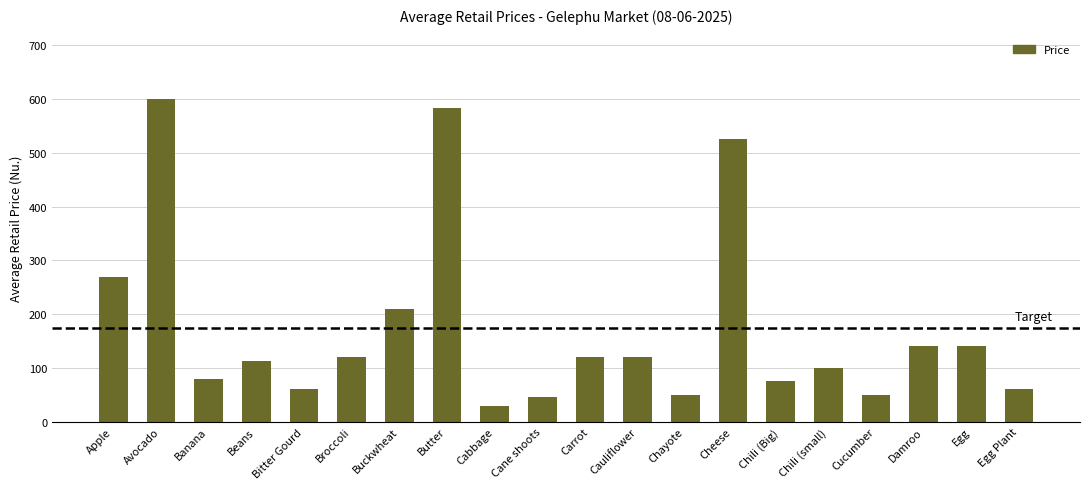

The value at Chili (small) is 25.8. True or false?

False